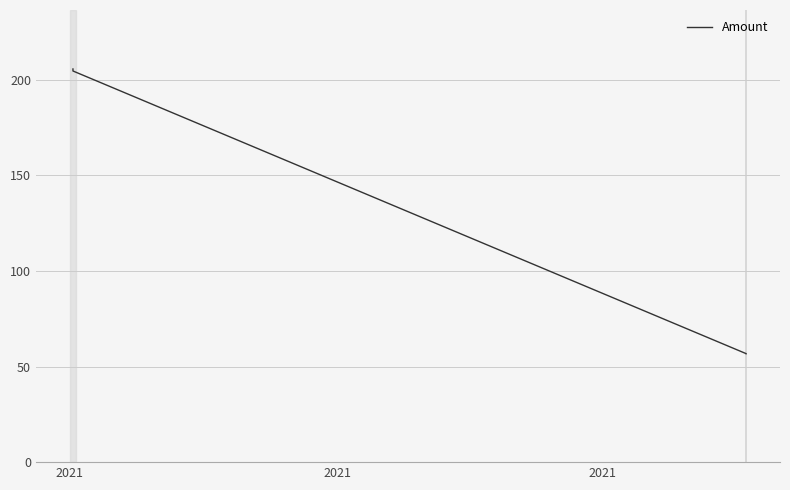

How many values are below 204?

2